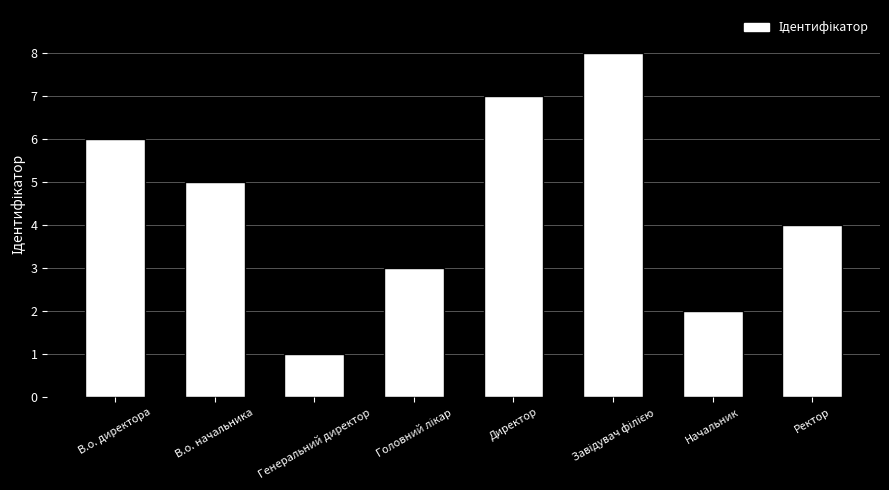

The value at Ректор is 4. True or false?

True